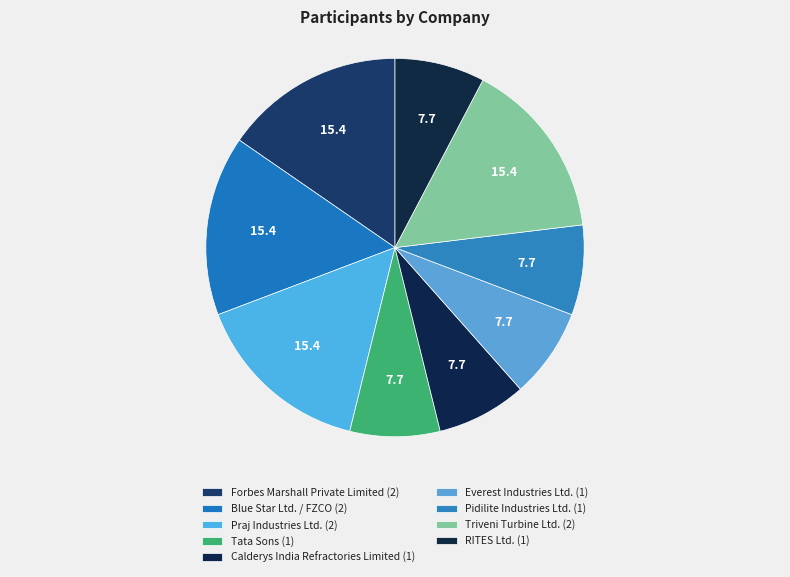

How many segments does this pie chart have?

9